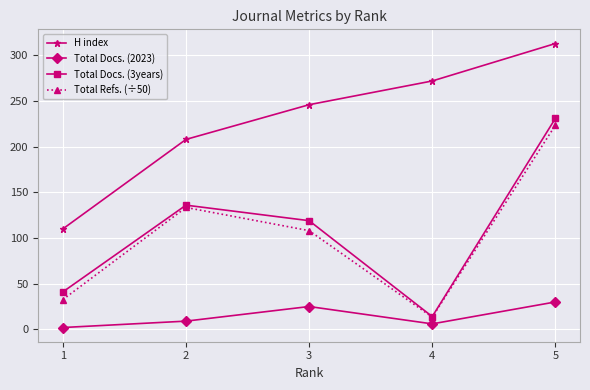

The value of Total Refs. (÷50) at 1 is 46.5. True or false?

False